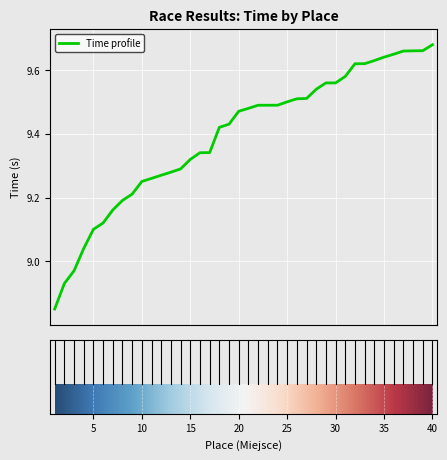

What is the difference between the maximum and minimum values?

0.8